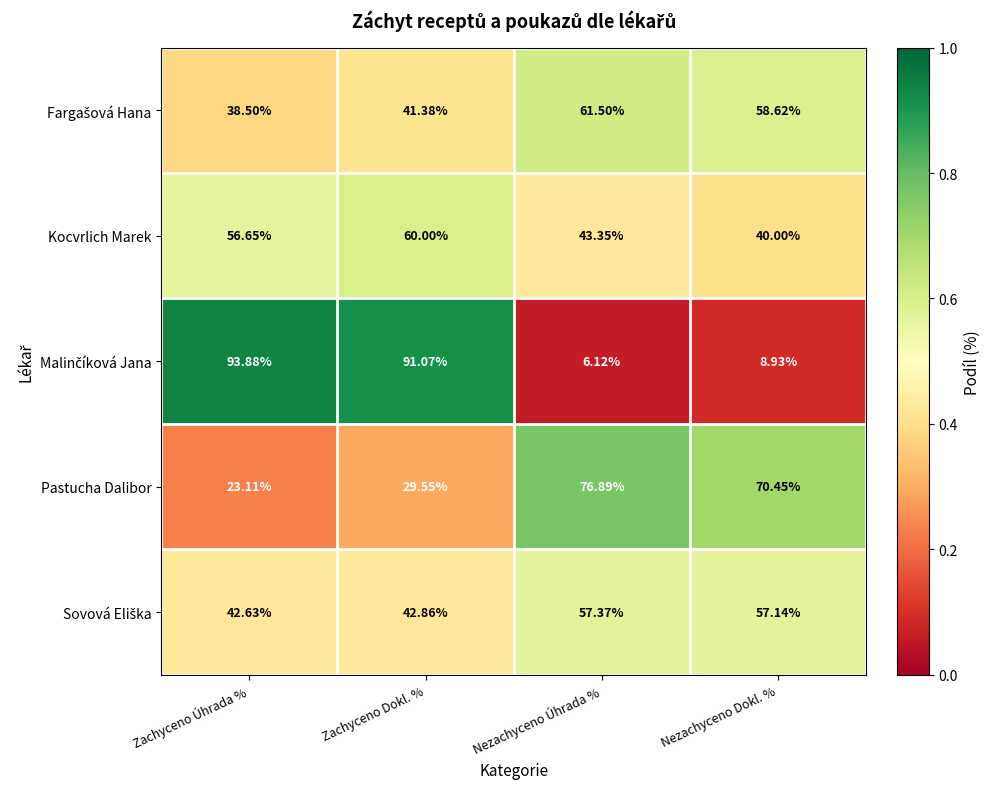

At which label is Pastucha Dalibor closest to 50?

Zachyceno Dokl. %